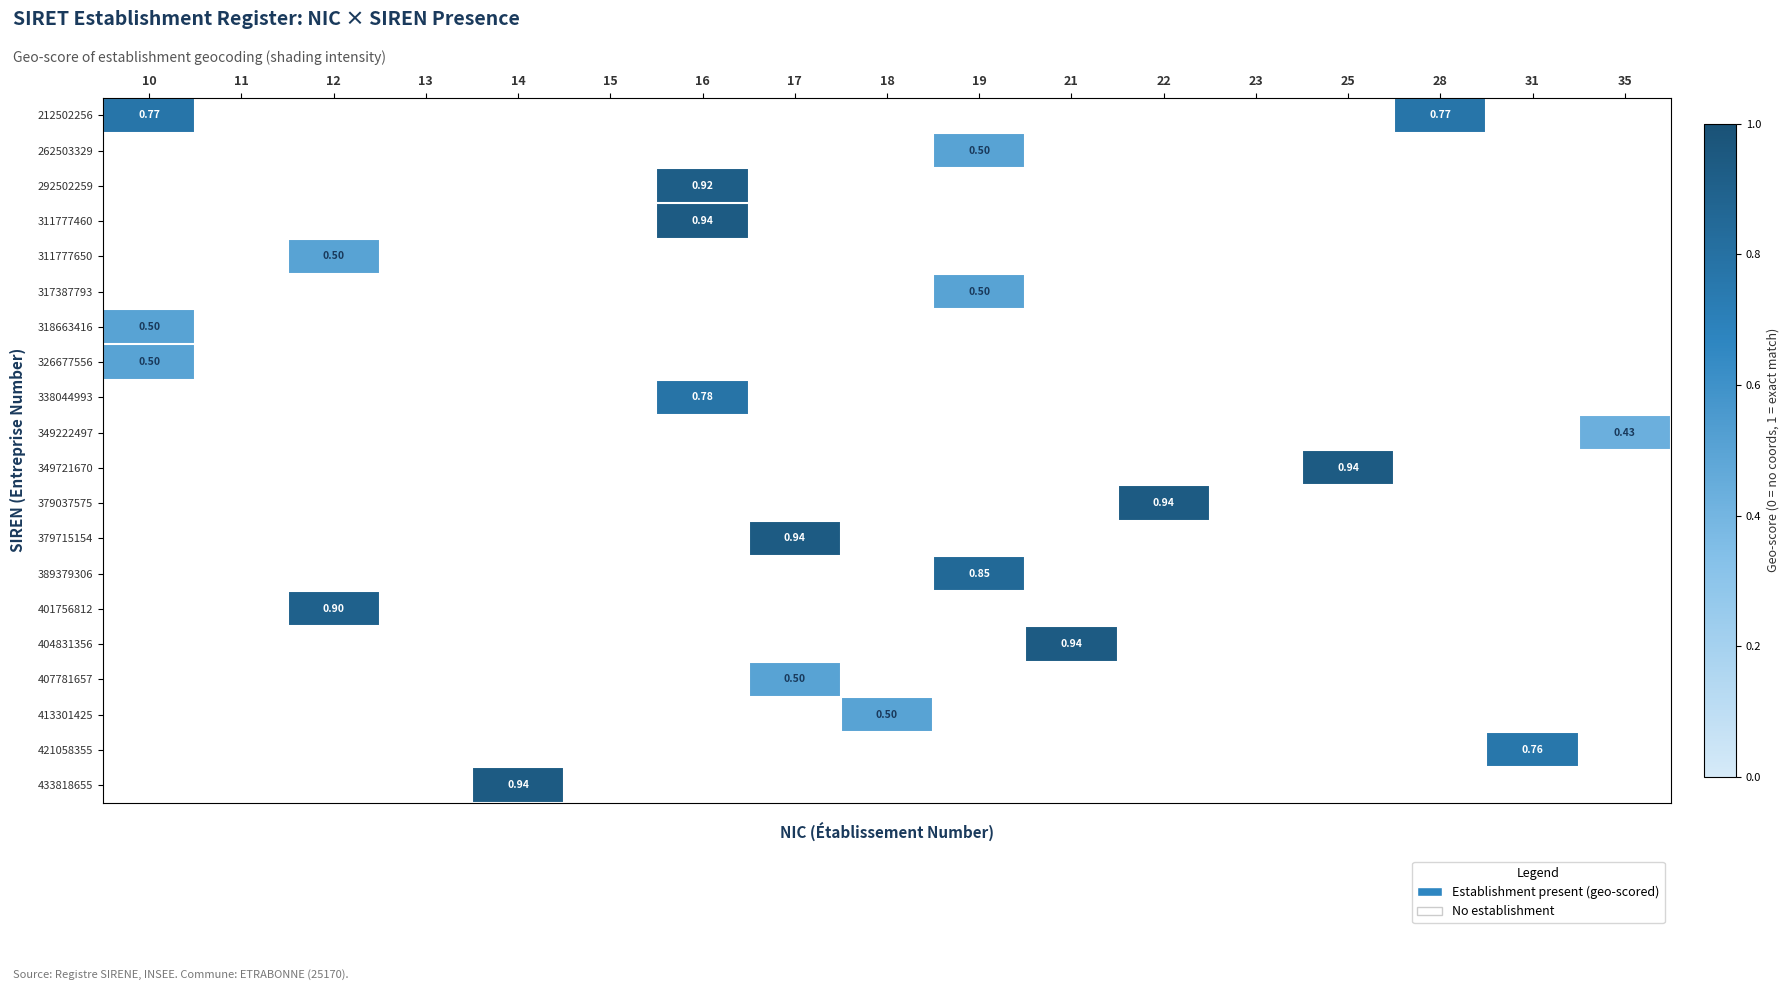

What is the maximum value shown in the chart?

0.9